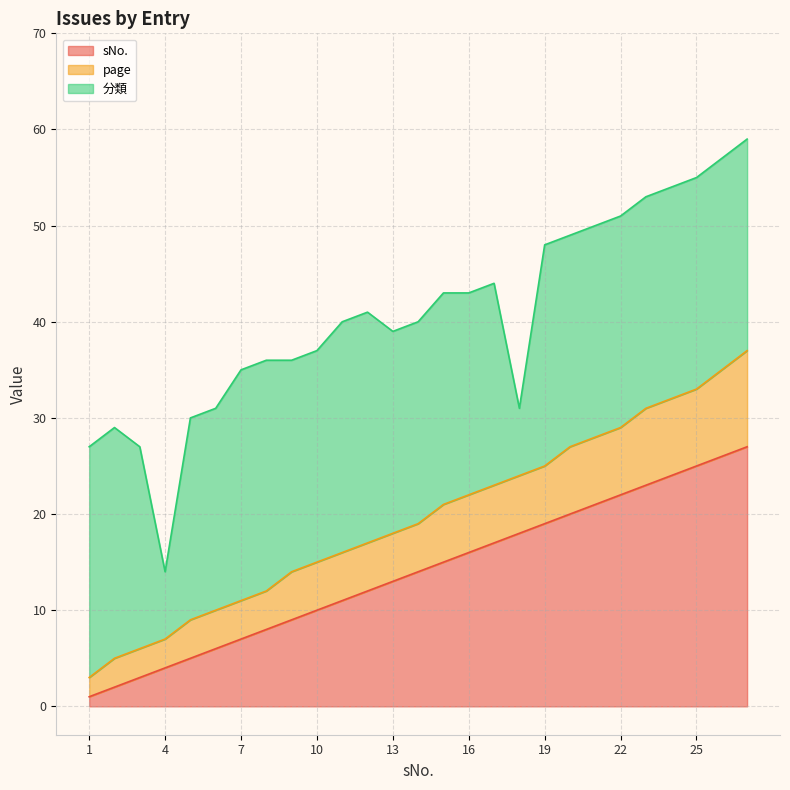

True or false: sNo. has a value of 4 at 4.

True